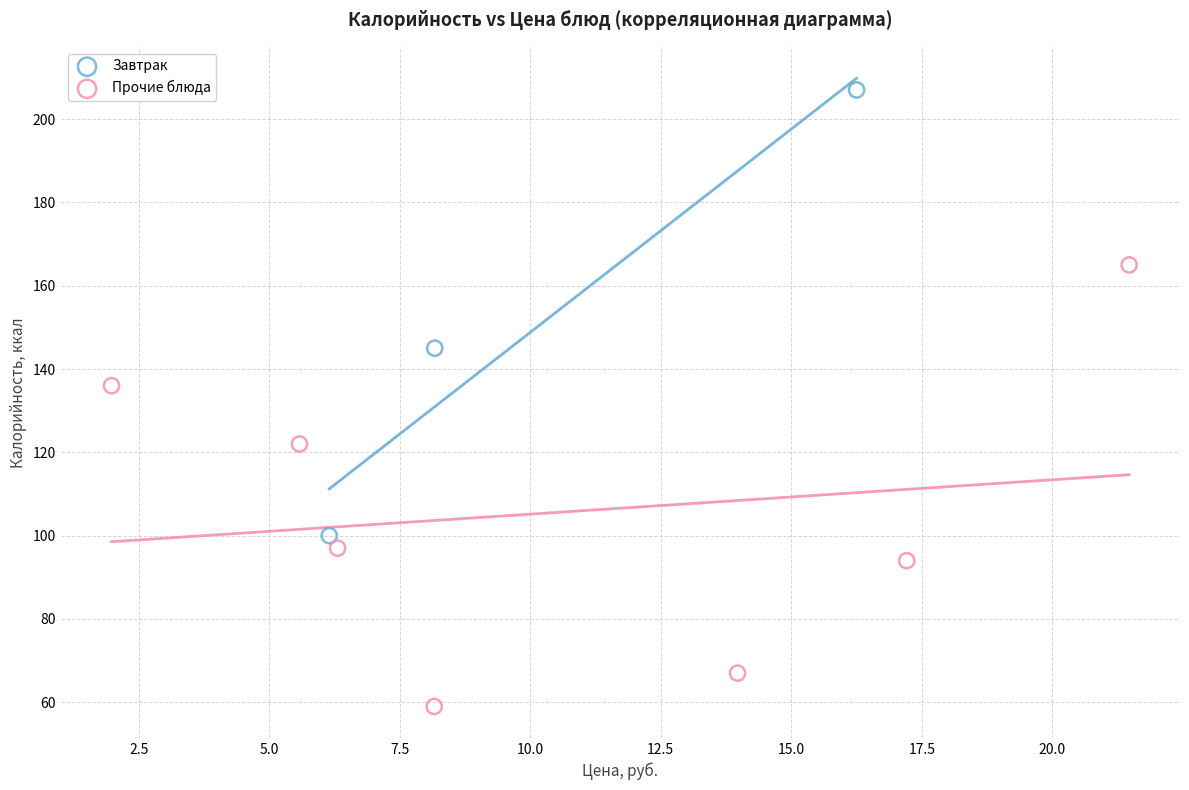

Which series contains the highest Y value?

Завтрак